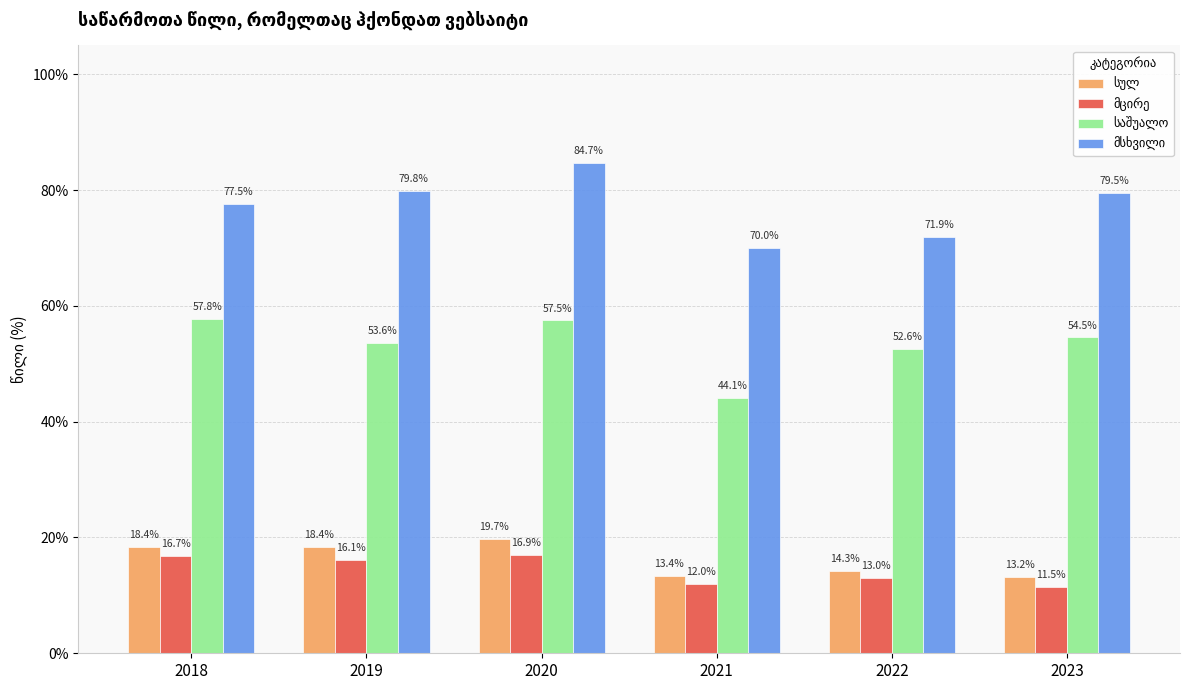

Is the value of სულ at 2019 greater than the value of მცირე at 2022?

Yes